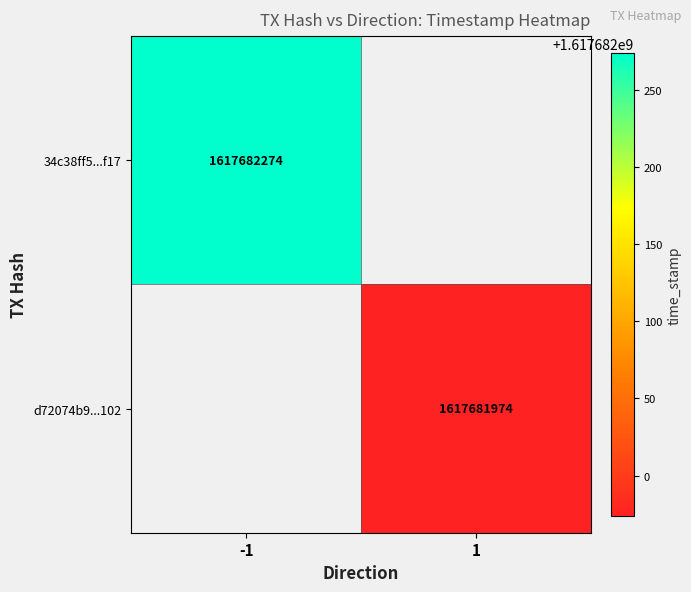

How many positive values does the 34c38ff5d68ec915ca630b2625e0d2bc3c82f17 series have?

1